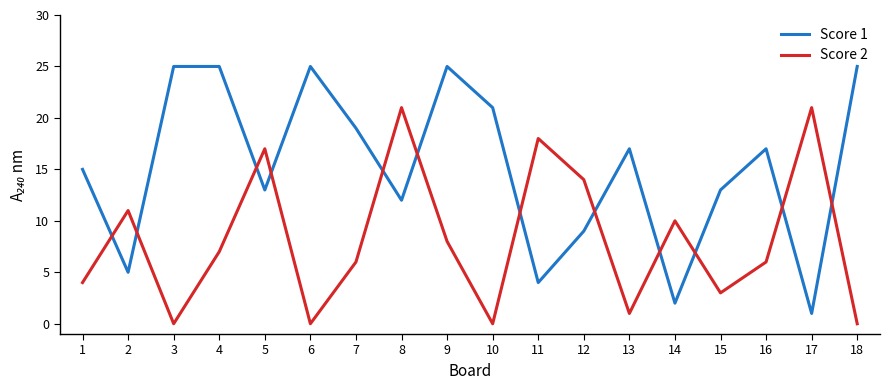

Where is the first local minimum for Score 2?

3